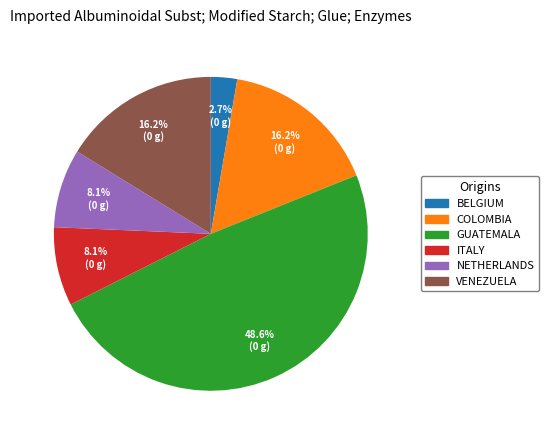

Does any single category account for the majority?

No